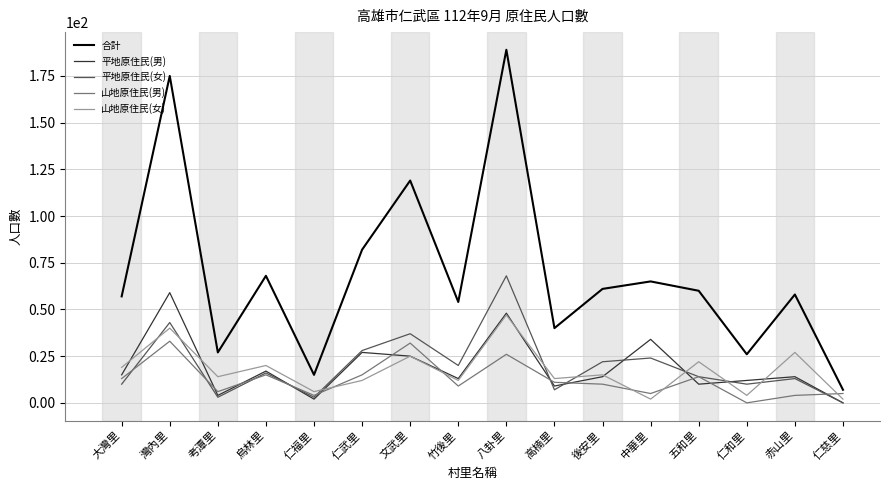

What position from the left is 大灣里?

1